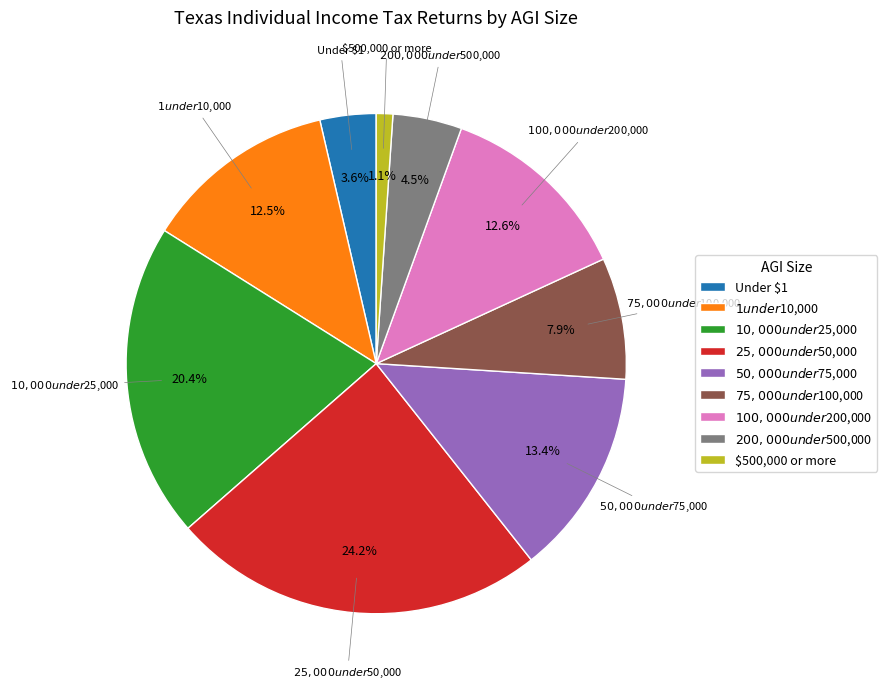

How many segments does this pie chart have?

9